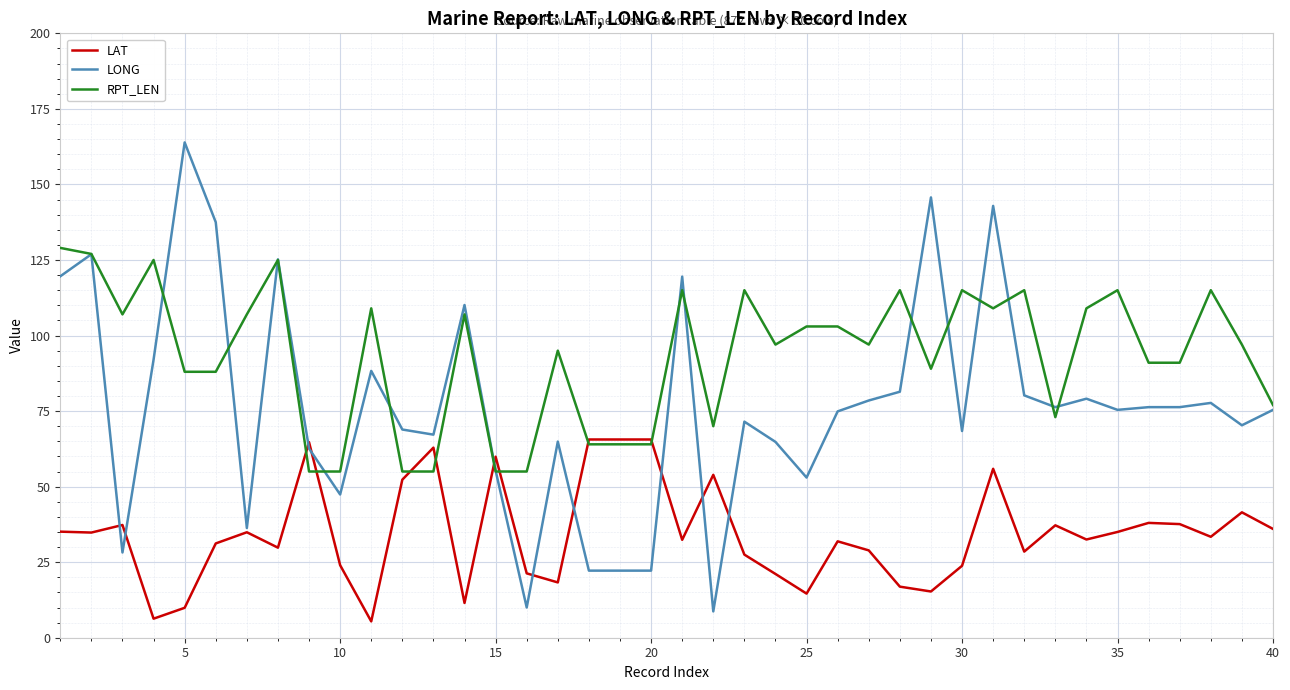

List the series in order of their peak value, lowest first.

LAT, RPT_LEN, LONG